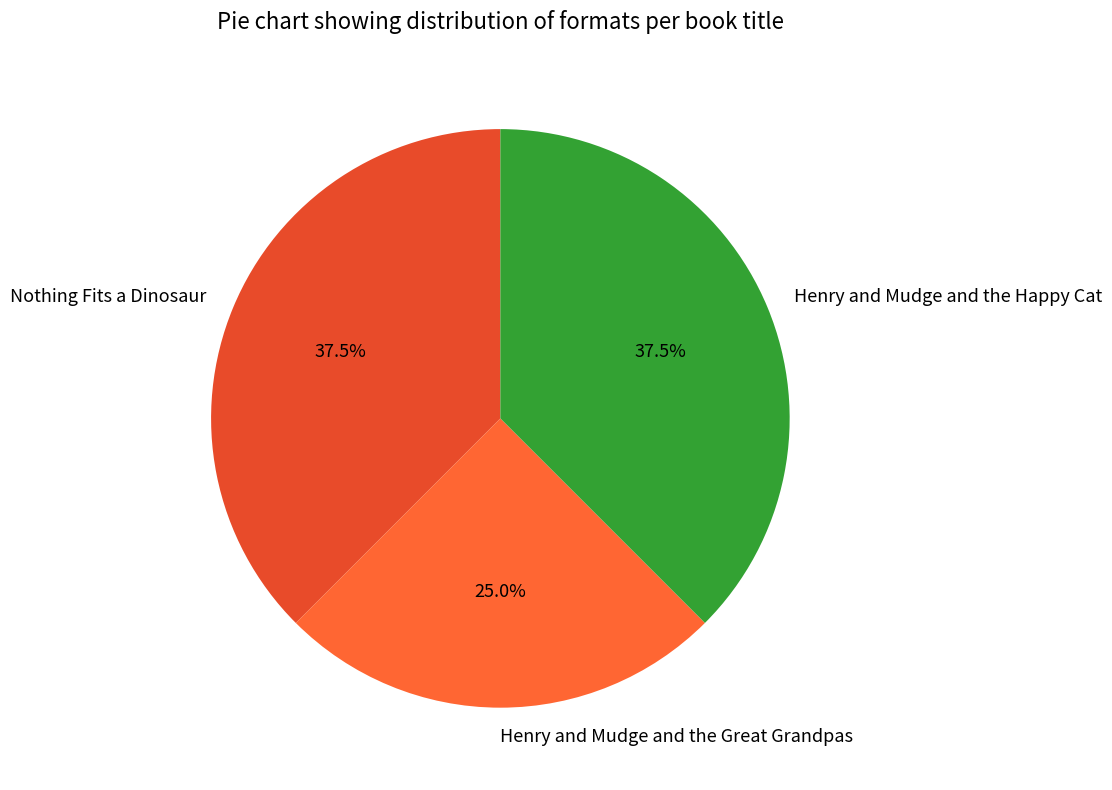

Which category has the smallest portion of the pie?

Henry and Mudge and the Great Grandpas